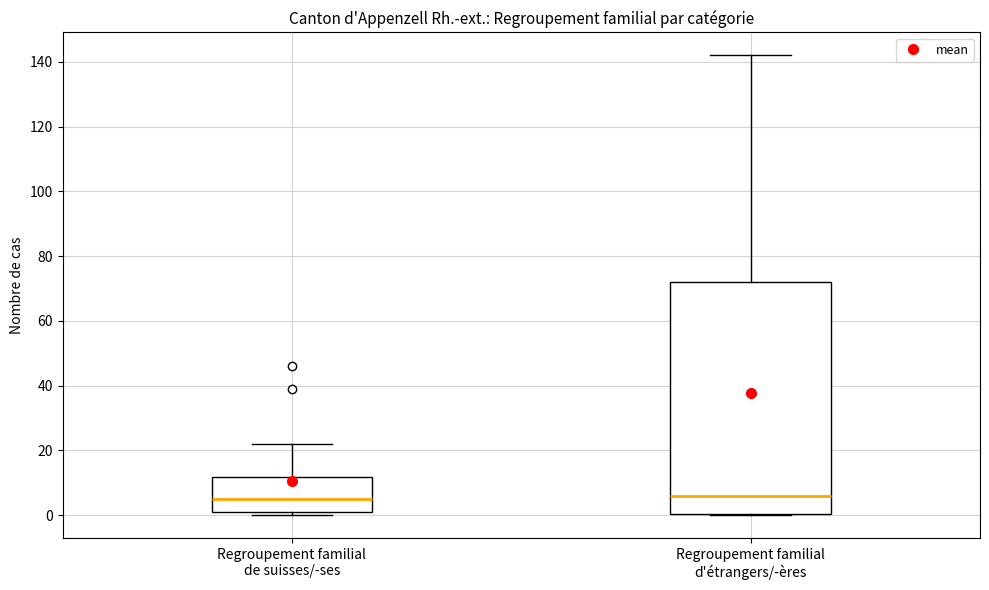

Reading left to right, transcribe this box plot: for each box, give where its median line is, the range the box spans, and where its two whiskers end, as read against the y-axis. The values are not printed on the chart, so give them approximately, as read against the axis.

Regroupement familial de suisses/-ses: median 6, box 2 to 12, whiskers 0 to 22
Regroupement familial d'étrangers/-ères: median 6, box 0 to 72, whiskers 0 to 142